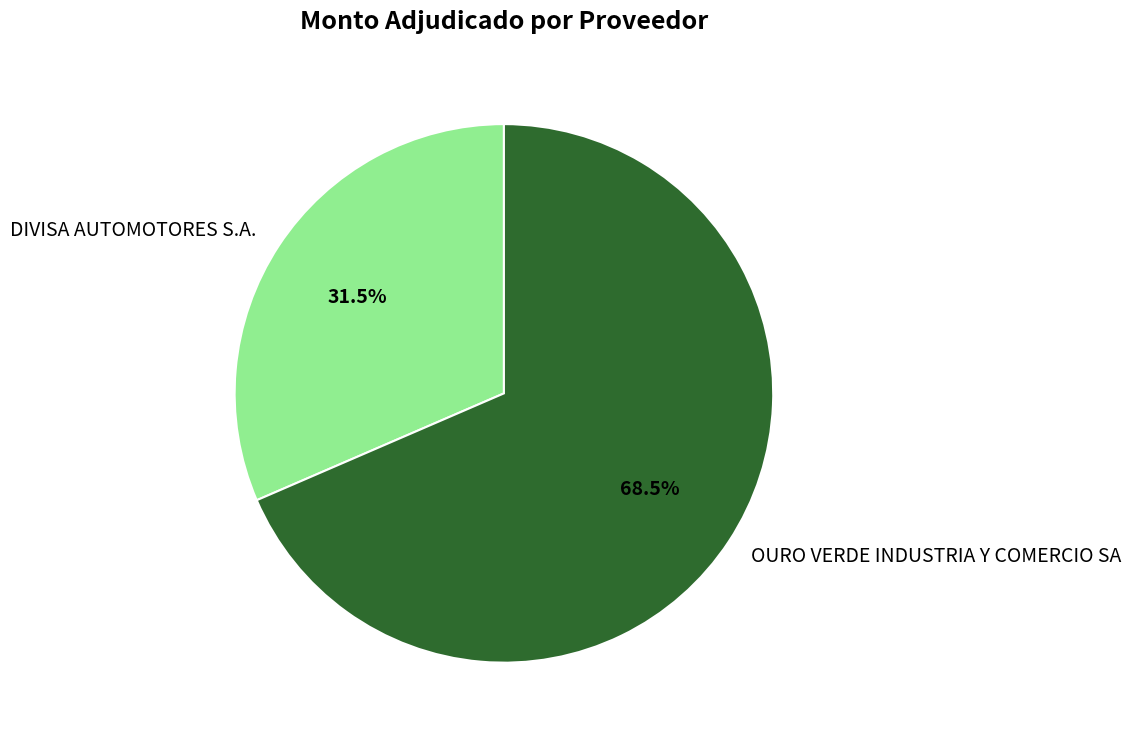

To the nearest percent, what is the difference between the OURO VERDE INDUSTRIA Y COMERCIO SA and DIVISA AUTOMOTORES S.A. slice percentages?

37%